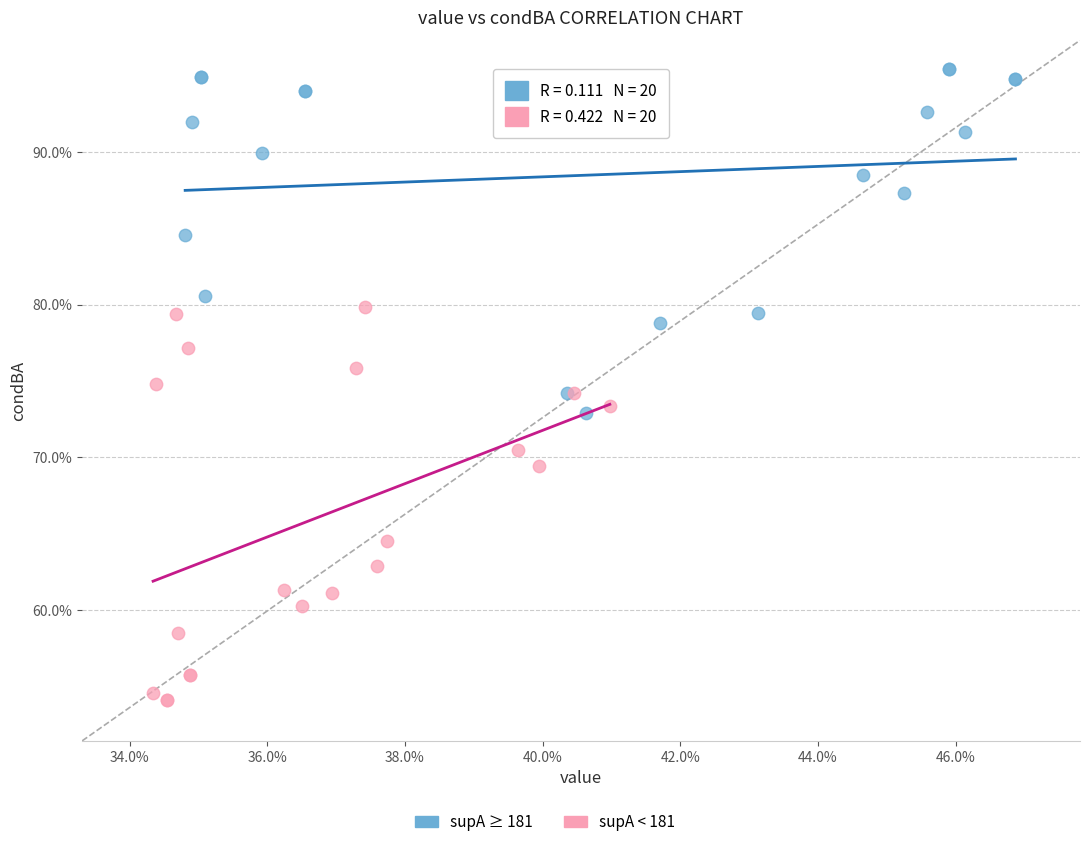

Which series contains the lowest Y value?

supA < 181